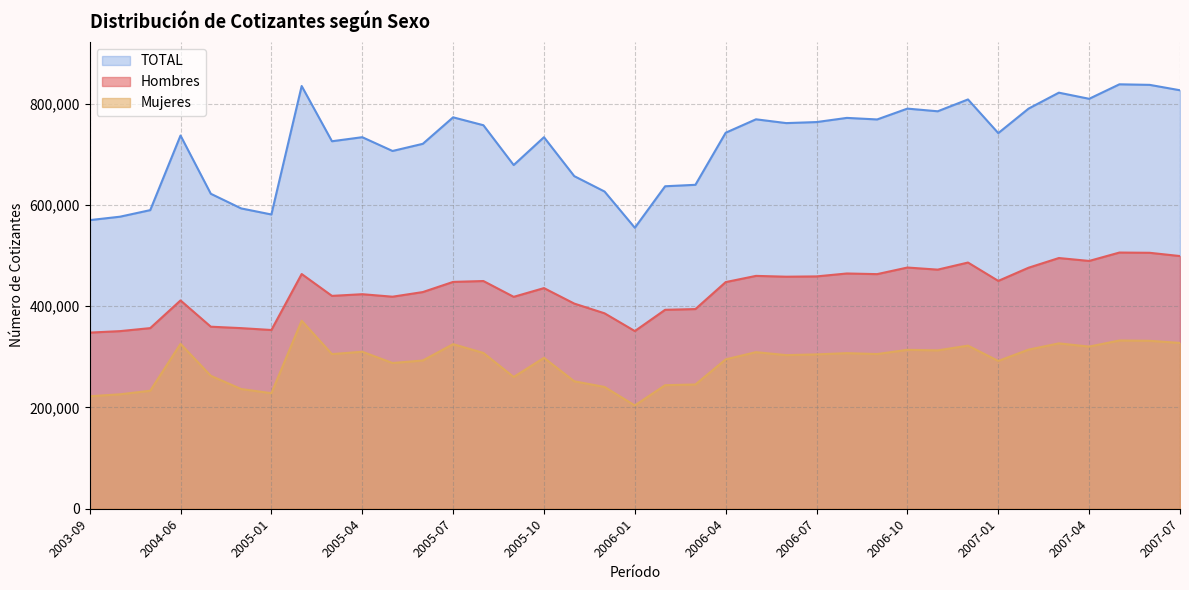

Which category has the lowest value in the Mujeres series?

2006-01